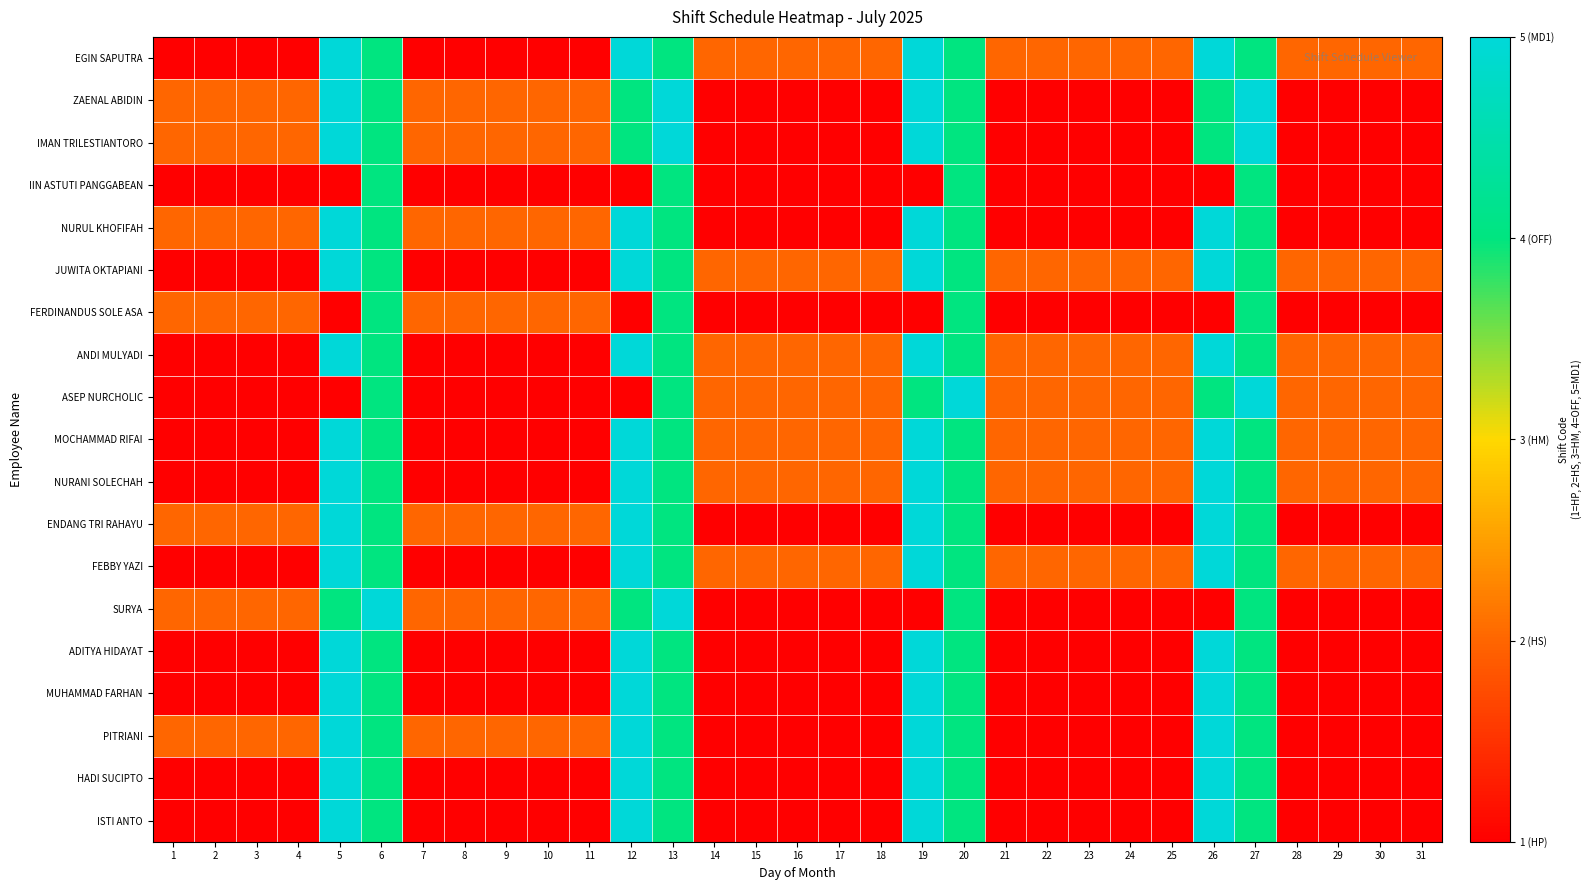

Reading left to right, extract all data points from this chart.

EGIN SAPUTRA: 1=1	2=1	3=1	4=1	5=5	6=4	7=1	8=1	9=1	10=1	11=1	12=5	13=4	14=2	15=2	16=2	17=2	18=2	19=5	20=4	21=2	22=2	23=2	24=2	25=2	26=5	27=4	28=2	29=2	30=2	31=2
ZAENAL ABIDIN: 1=2	2=2	3=2	4=2	5=5	6=4	7=2	8=2	9=2	10=2	11=2	12=4	13=5	14=1	15=1	16=1	17=1	18=1	19=5	20=4	21=1	22=1	23=1	24=1	25=1	26=4	27=5	28=1	29=1	30=1	31=1
IMAN TRILESTIANTORO: 1=2	2=2	3=2	4=2	5=5	6=4	7=2	8=2	9=2	10=2	11=2	12=4	13=5	14=1	15=1	16=1	17=1	18=1	19=5	20=4	21=1	22=1	23=1	24=1	25=1	26=4	27=5	28=1	29=1	30=1	31=1
IIN ASTUTI PANGGABEAN: 1=1	2=1	3=1	4=1	5=1	6=4	7=1	8=1	9=1	10=1	11=1	12=1	13=4	14=1	15=1	16=1	17=1	18=1	19=1	20=4	21=1	22=1	23=1	24=1	25=1	26=1	27=4	28=1	29=1	30=1	31=1
NURUL KHOFIFAH: 1=2	2=2	3=2	4=2	5=5	6=4	7=2	8=2	9=2	10=2	11=2	12=5	13=4	14=1	15=1	16=1	17=1	18=1	19=5	20=4	21=1	22=1	23=1	24=1	25=1	26=5	27=4	28=1	29=1	30=1	31=1
JUWITA OKTAPIANI: 1=1	2=1	3=1	4=1	5=5	6=4	7=1	8=1	9=1	10=1	11=1	12=5	13=4	14=2	15=2	16=2	17=2	18=2	19=5	20=4	21=2	22=2	23=2	24=2	25=2	26=5	27=4	28=2	29=2	30=2	31=2
FERDINANDUS SOLE ASA: 1=2	2=2	3=2	4=2	5=1	6=4	7=2	8=2	9=2	10=2	11=2	12=1	13=4	14=1	15=1	16=1	17=1	18=1	19=1	20=4	21=1	22=1	23=1	24=1	25=1	26=1	27=4	28=1	29=1	30=1	31=1
ANDI MULYADI: 1=1	2=1	3=1	4=1	5=5	6=4	7=1	8=1	9=1	10=1	11=1	12=5	13=4	14=2	15=2	16=2	17=2	18=2	19=5	20=4	21=2	22=2	23=2	24=2	25=2	26=5	27=4	28=2	29=2	30=2	31=2
ASEP NURCHOLIC: 1=1	2=1	3=1	4=1	5=1	6=4	7=1	8=1	9=1	10=1	11=1	12=1	13=4	14=2	15=2	16=2	17=2	18=2	19=4	20=5	21=2	22=2	23=2	24=2	25=2	26=4	27=5	28=2	29=2	30=2	31=2
MOCHAMMAD RIFAI: 1=1	2=1	3=1	4=1	5=5	6=4	7=1	8=1	9=1	10=1	11=1	12=5	13=4	14=2	15=2	16=2	17=2	18=2	19=5	20=4	21=2	22=2	23=2	24=2	25=2	26=5	27=4	28=2	29=2	30=2	31=2
NURANI SOLECHAH: 1=1	2=1	3=1	4=1	5=5	6=4	7=1	8=1	9=1	10=1	11=1	12=5	13=4	14=2	15=2	16=2	17=2	18=2	19=5	20=4	21=2	22=2	23=2	24=2	25=2	26=5	27=4	28=2	29=2	30=2	31=2
ENDANG TRI RAHAYU: 1=2	2=2	3=2	4=2	5=5	6=4	7=2	8=2	9=2	10=2	11=2	12=5	13=4	14=1	15=1	16=1	17=1	18=1	19=5	20=4	21=1	22=1	23=1	24=1	25=1	26=5	27=4	28=1	29=1	30=1	31=1
FEBBY YAZI: 1=1	2=1	3=1	4=1	5=5	6=4	7=1	8=1	9=1	10=1	11=1	12=5	13=4	14=2	15=2	16=2	17=2	18=2	19=5	20=4	21=2	22=2	23=2	24=2	25=2	26=5	27=4	28=2	29=2	30=2	31=2
SURYA: 1=2	2=2	3=2	4=2	5=4	6=5	7=2	8=2	9=2	10=2	11=2	12=4	13=5	14=1	15=1	16=1	17=1	18=1	19=1	20=4	21=1	22=1	23=1	24=1	25=1	26=1	27=4	28=1	29=1	30=1	31=1
ADITYA HIDAYAT: 1=1	2=1	3=1	4=1	5=5	6=4	7=1	8=1	9=1	10=1	11=1	12=5	13=4	14=1	15=1	16=1	17=1	18=1	19=5	20=4	21=1	22=1	23=1	24=1	25=1	26=5	27=4	28=1	29=1	30=1	31=1
MUHAMMAD FARHAN: 1=1	2=1	3=1	4=1	5=5	6=4	7=1	8=1	9=1	10=1	11=1	12=5	13=4	14=1	15=1	16=1	17=1	18=1	19=5	20=4	21=1	22=1	23=1	24=1	25=1	26=5	27=4	28=1	29=1	30=1	31=1
PITRIANI: 1=2	2=2	3=2	4=2	5=5	6=4	7=2	8=2	9=2	10=2	11=2	12=5	13=4	14=1	15=1	16=1	17=1	18=1	19=5	20=4	21=1	22=1	23=1	24=1	25=1	26=5	27=4	28=1	29=1	30=1	31=1
HADI SUCIPTO: 1=1	2=1	3=1	4=1	5=5	6=4	7=1	8=1	9=1	10=1	11=1	12=5	13=4	14=1	15=1	16=1	17=1	18=1	19=5	20=4	21=1	22=1	23=1	24=1	25=1	26=5	27=4	28=1	29=1	30=1	31=1
ISTI ANTO: 1=1	2=1	3=1	4=1	5=5	6=4	7=1	8=1	9=1	10=1	11=1	12=5	13=4	14=1	15=1	16=1	17=1	18=1	19=5	20=4	21=1	22=1	23=1	24=1	25=1	26=5	27=4	28=1	29=1	30=1	31=1